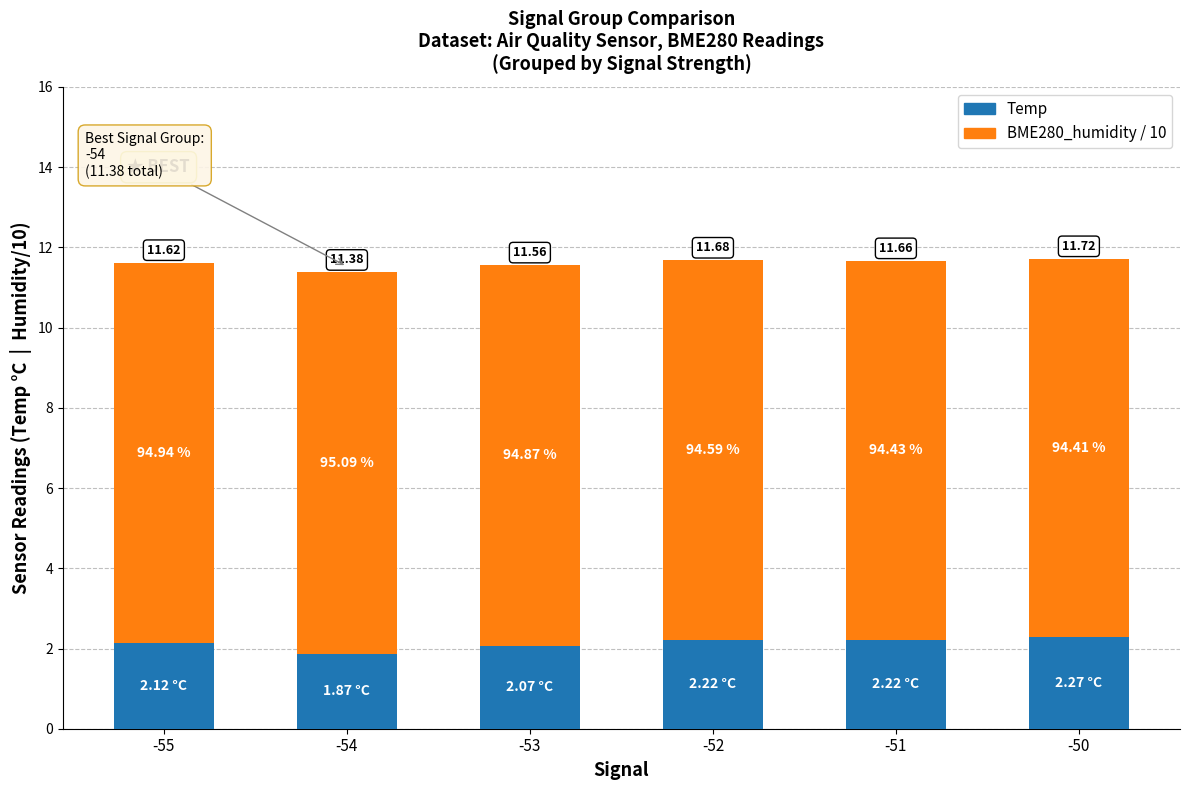

At which label does Temp reach its peak?

-50